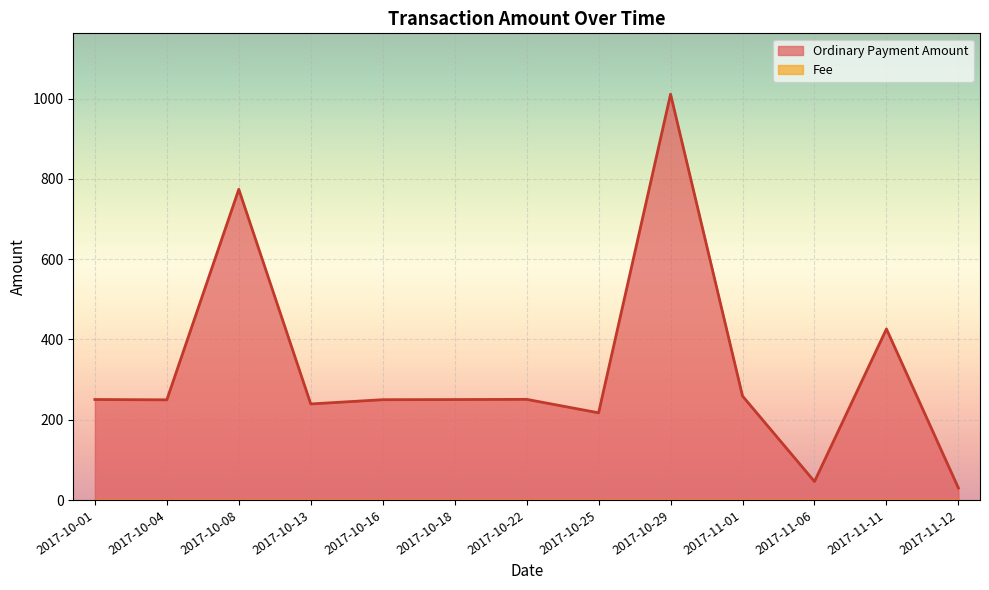

How many categories are shown in the chart?

13